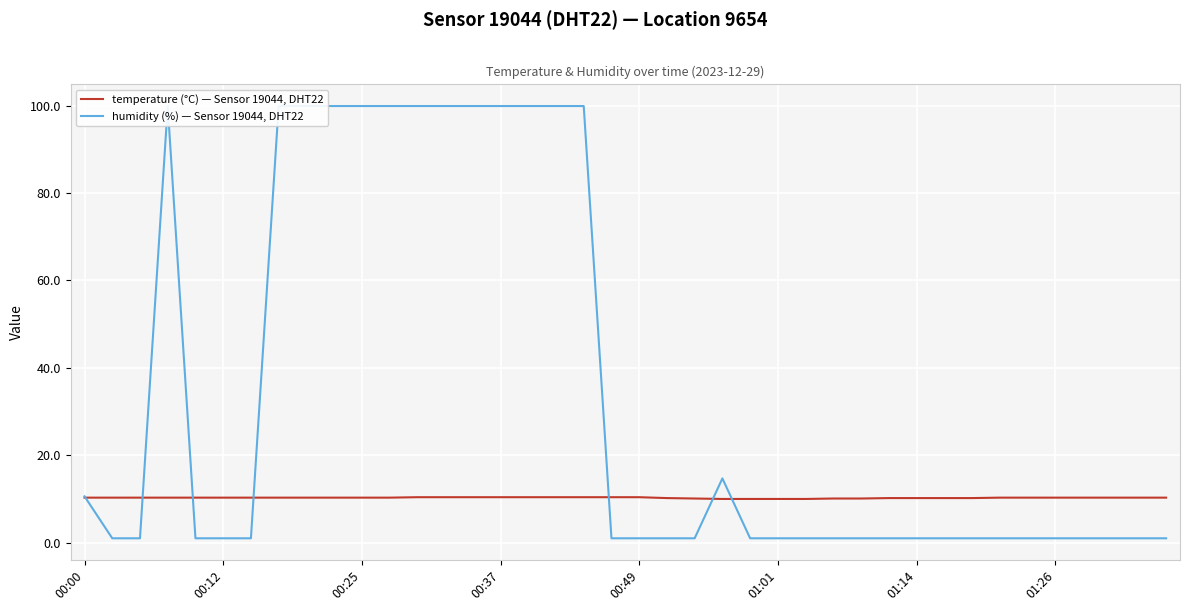

Which series has the widest spread of values?

humidity (%) — Sensor 19044, DHT22